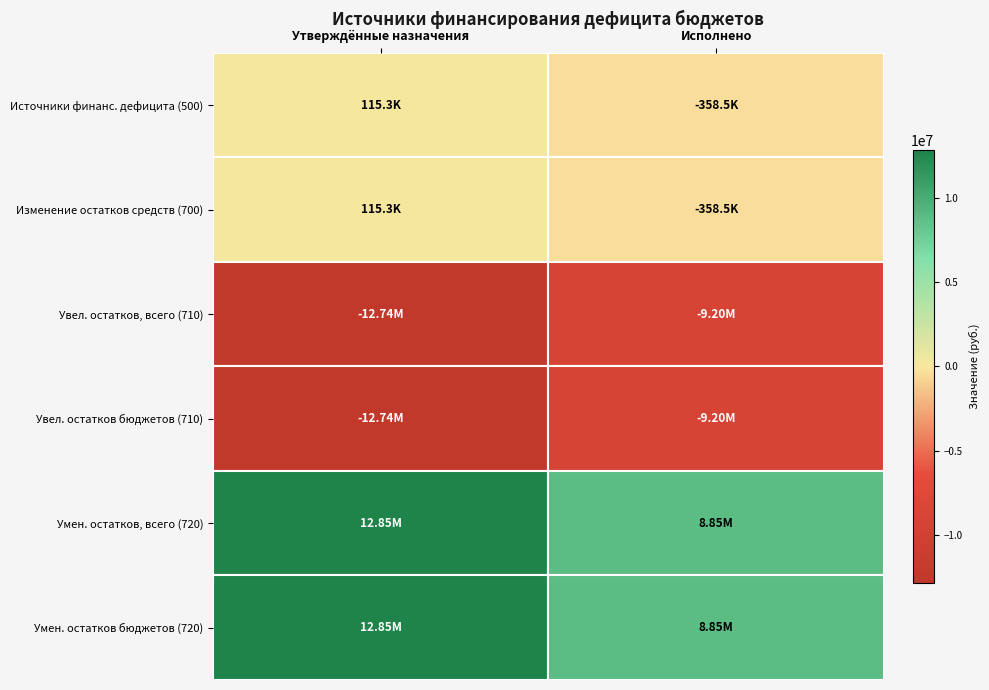

At which category is the sum across all series the highest?

Утверждённые назначения